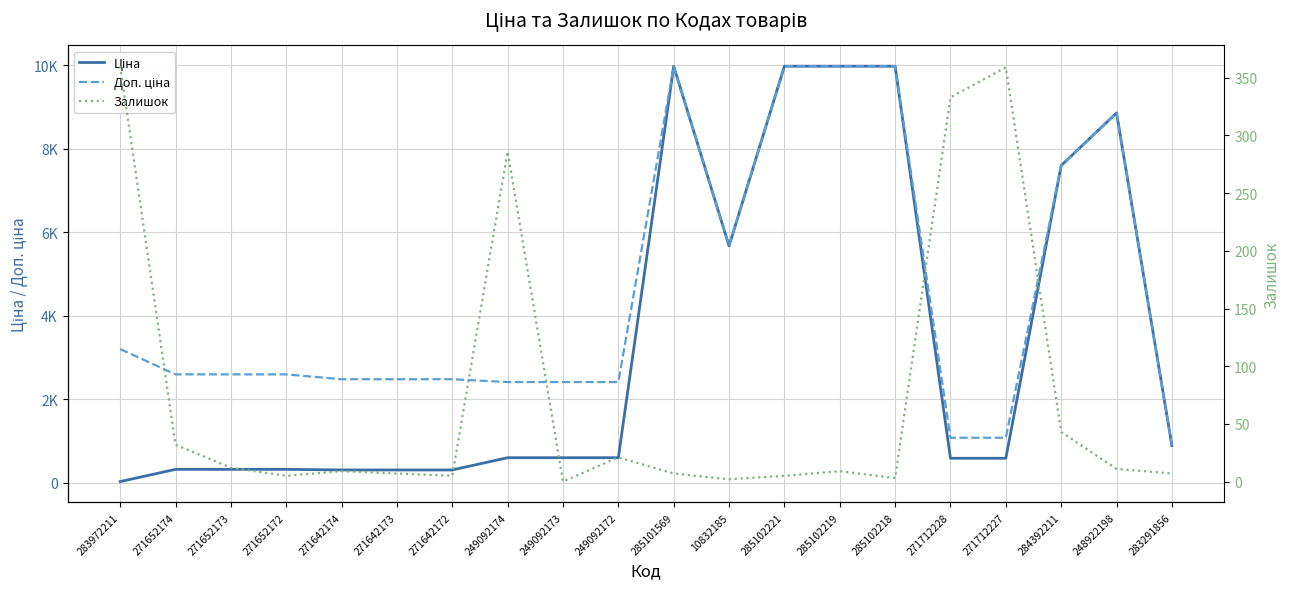

True or false: Залишок and Доп. ціна cross at least once.

False